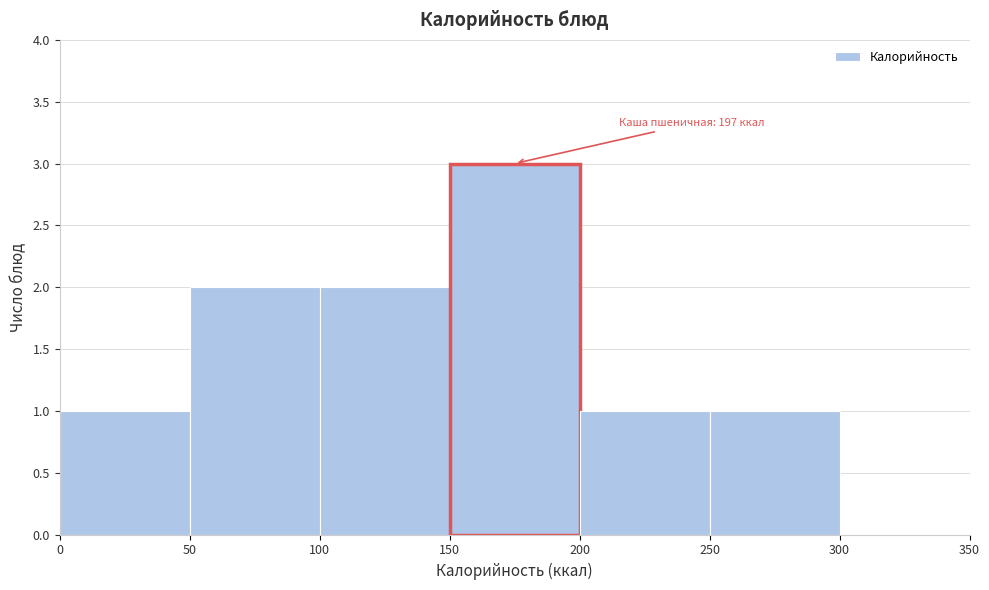

Over which range of the x-axis is the bar tallest?

150 to 200